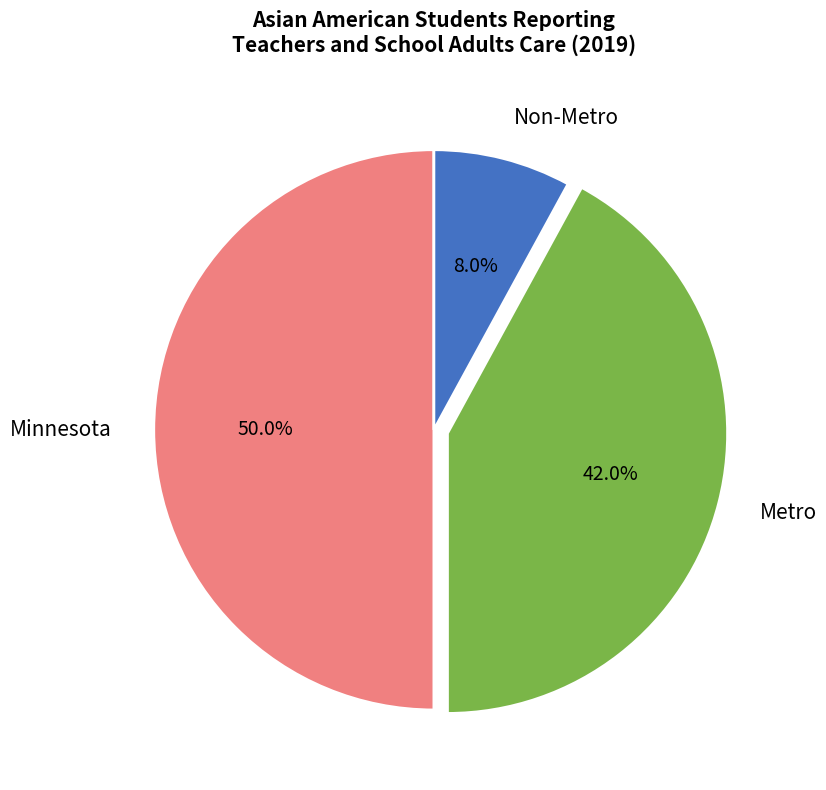

How many segments does this pie chart have?

3